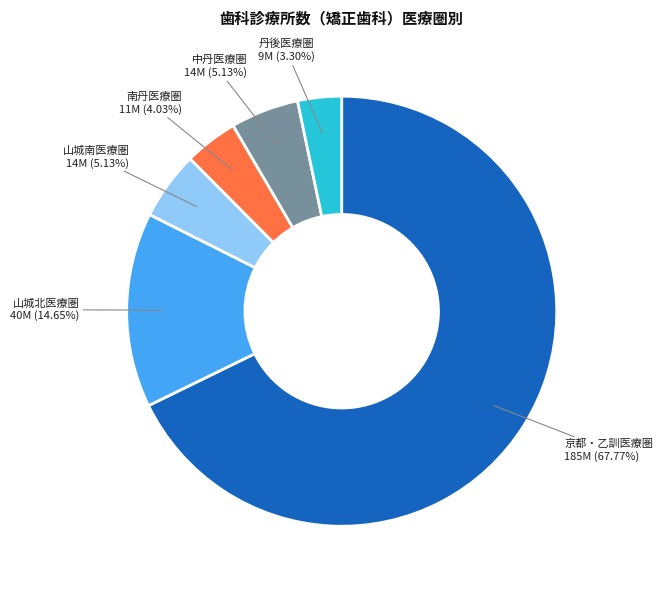

Is 中丹医療圏 the majority of the pie?

No